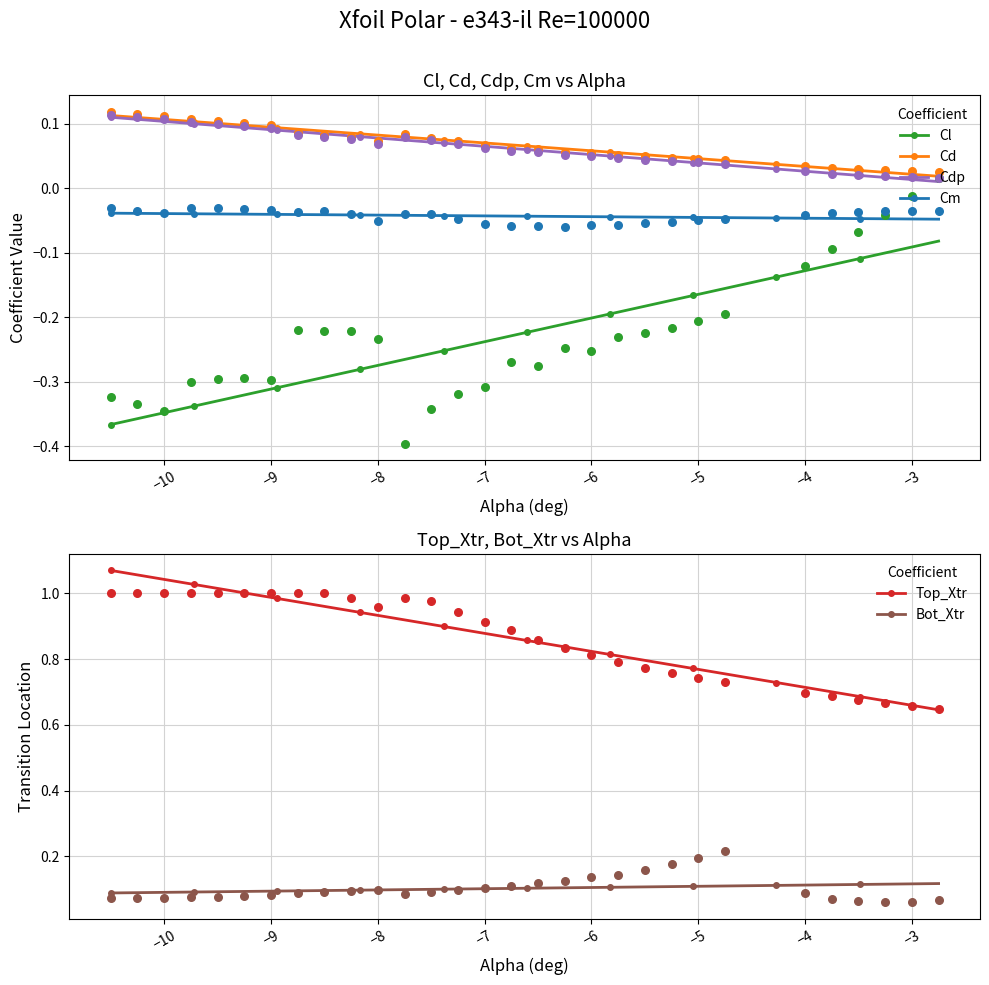

True or false: Cl and Cd intersect in this chart.

False